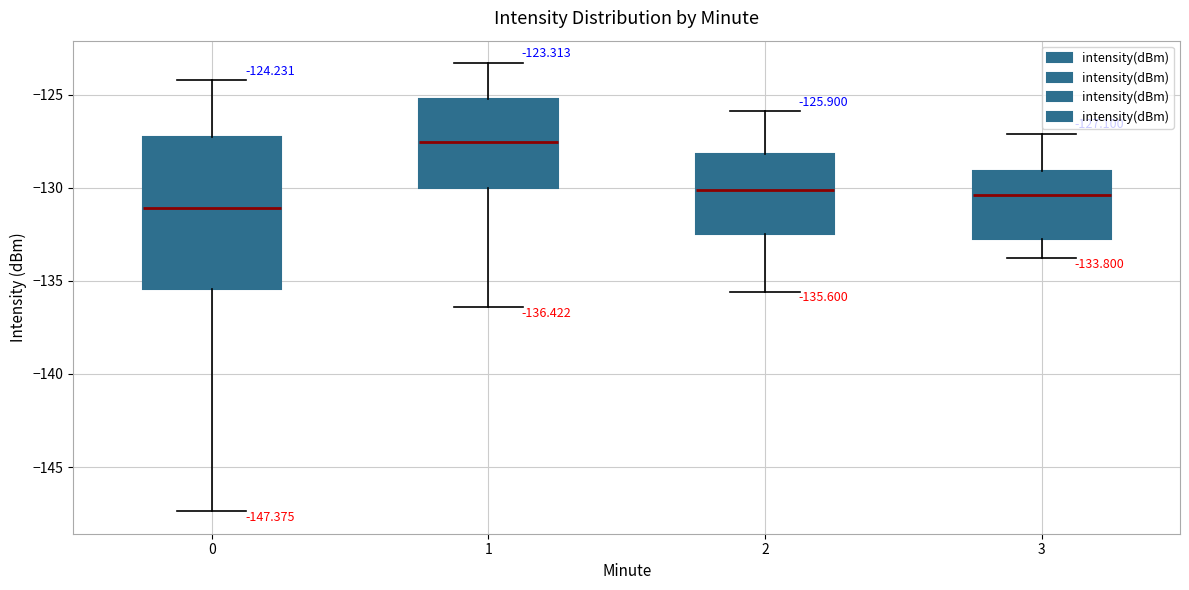

Which box is the tallest, from its lower edge to its upper edge?

0